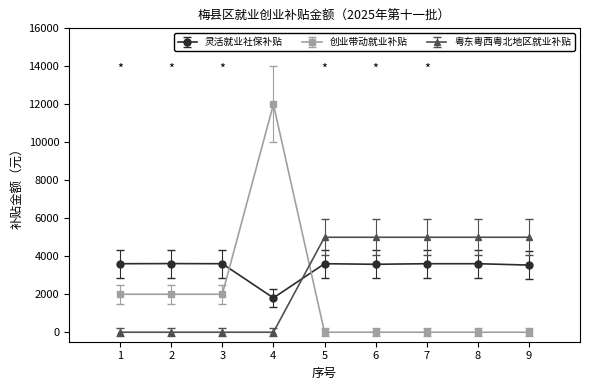

What is the total value across all series at 2?

5613.3